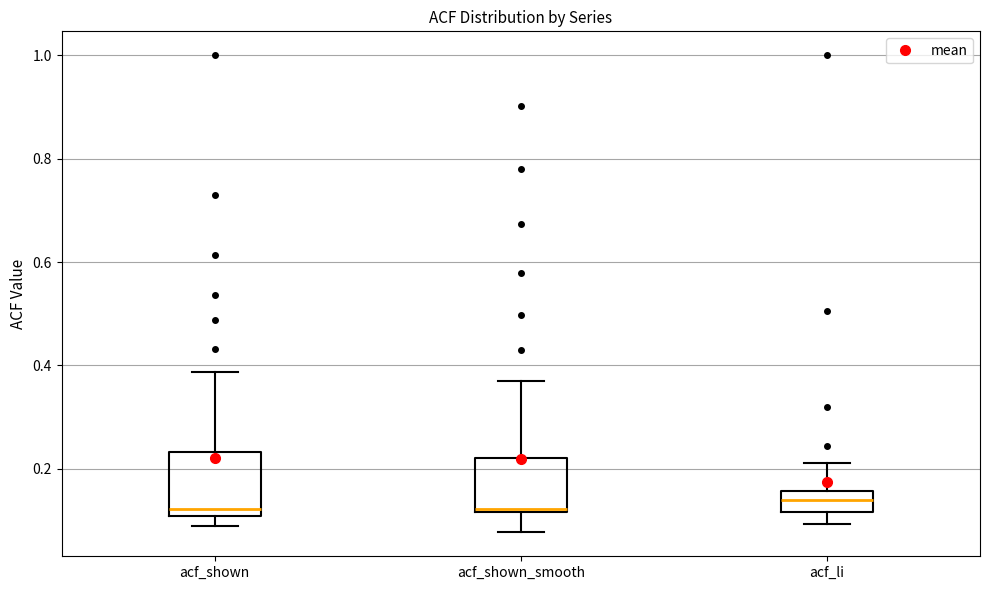

Comparing the boxes themselves (not the whiskers), which one is the tallest?

acf_shown